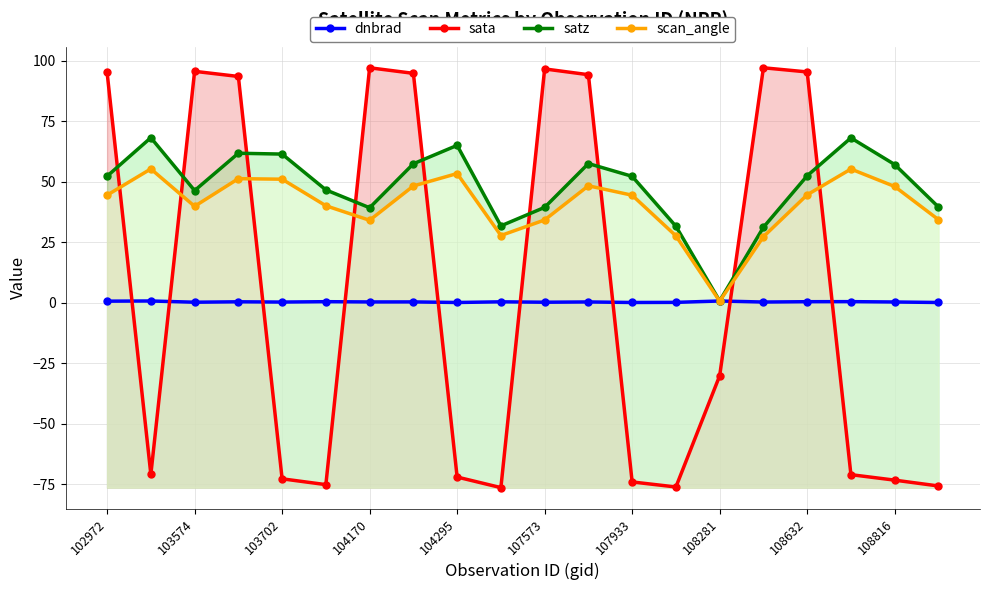

True or false: sata has a value of 20.2 at 11.

False